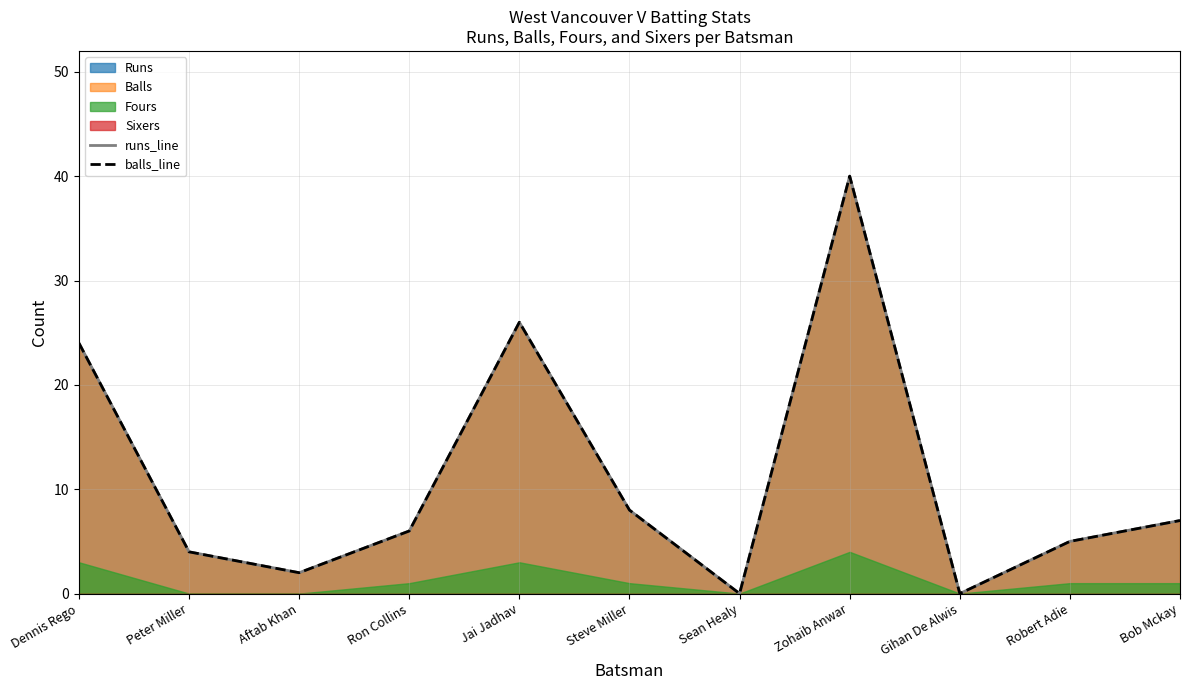

How many lines are shown in the chart?

2